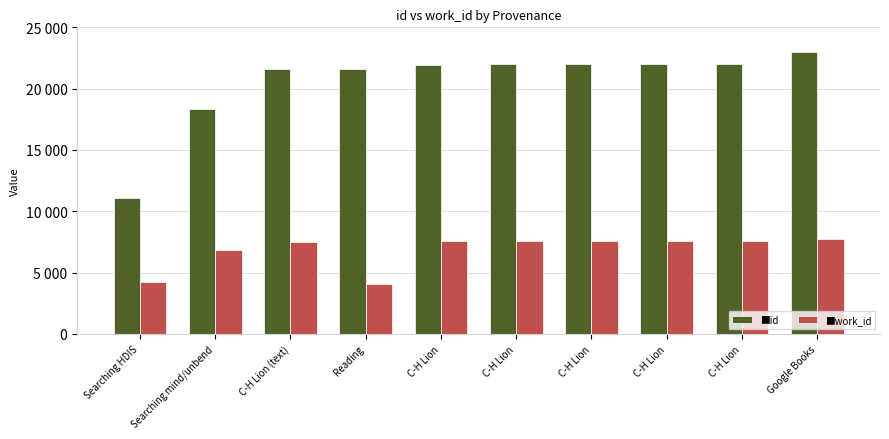

Does the chart contain any negative values?

No